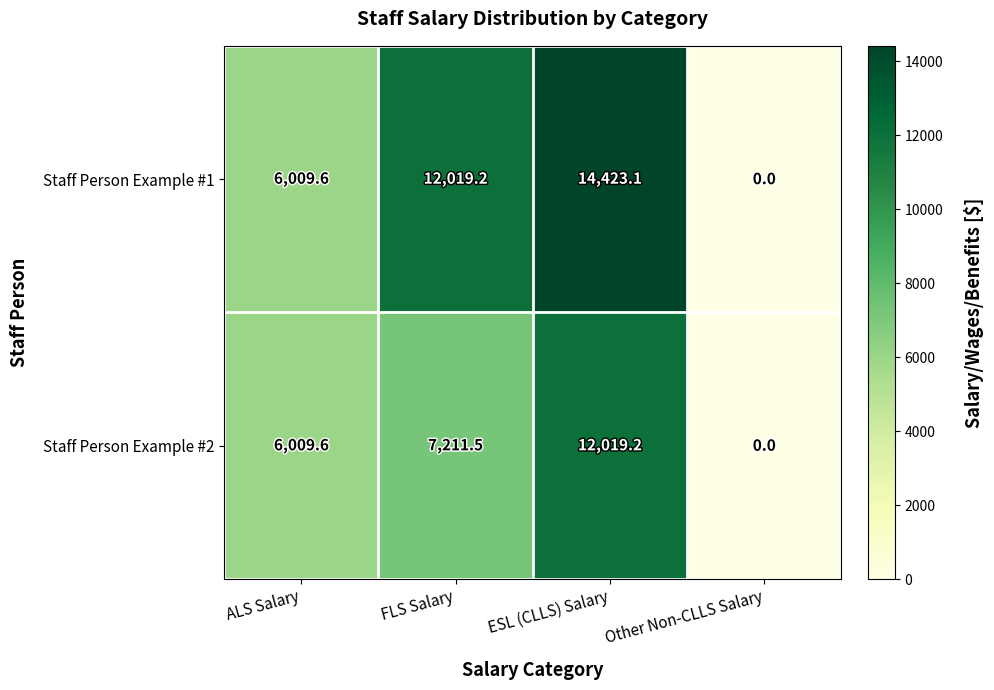

What is the sum of the Staff Person Example #1 values at ESL (CLLS) Salary and FLS Salary?

26442.3